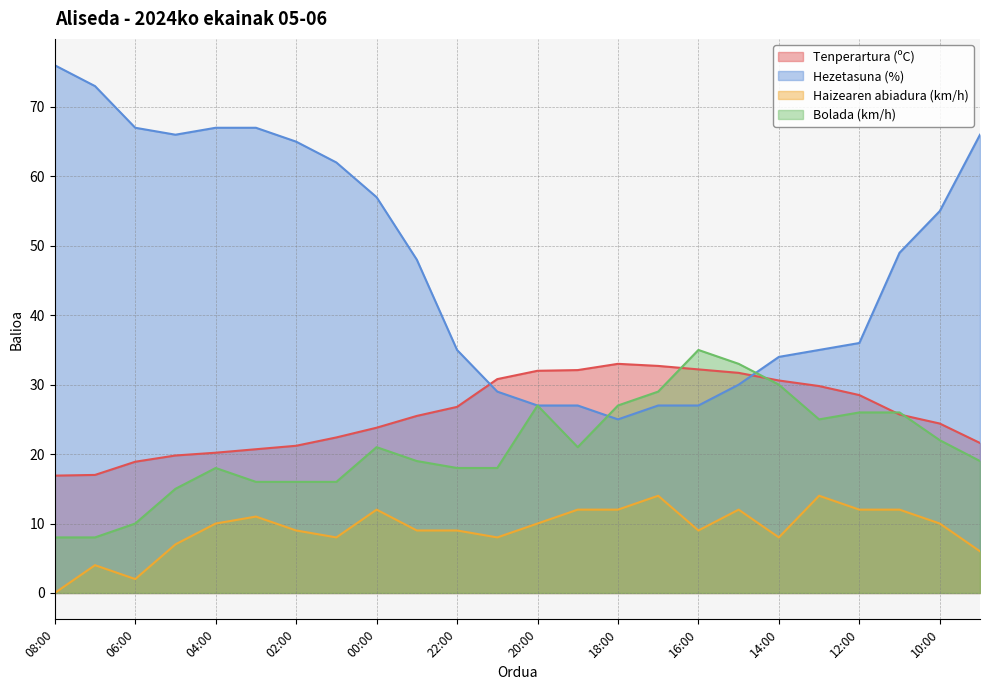

Between 08:00 and 16:00, which is larger?

16:00